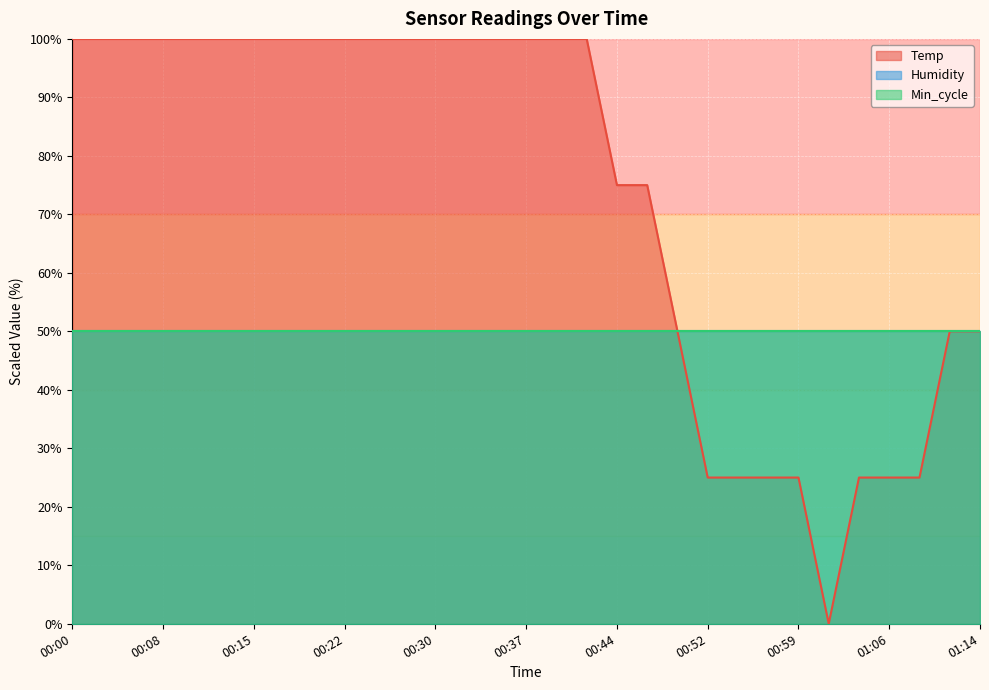

What is the average value of the Temp series?

73.4